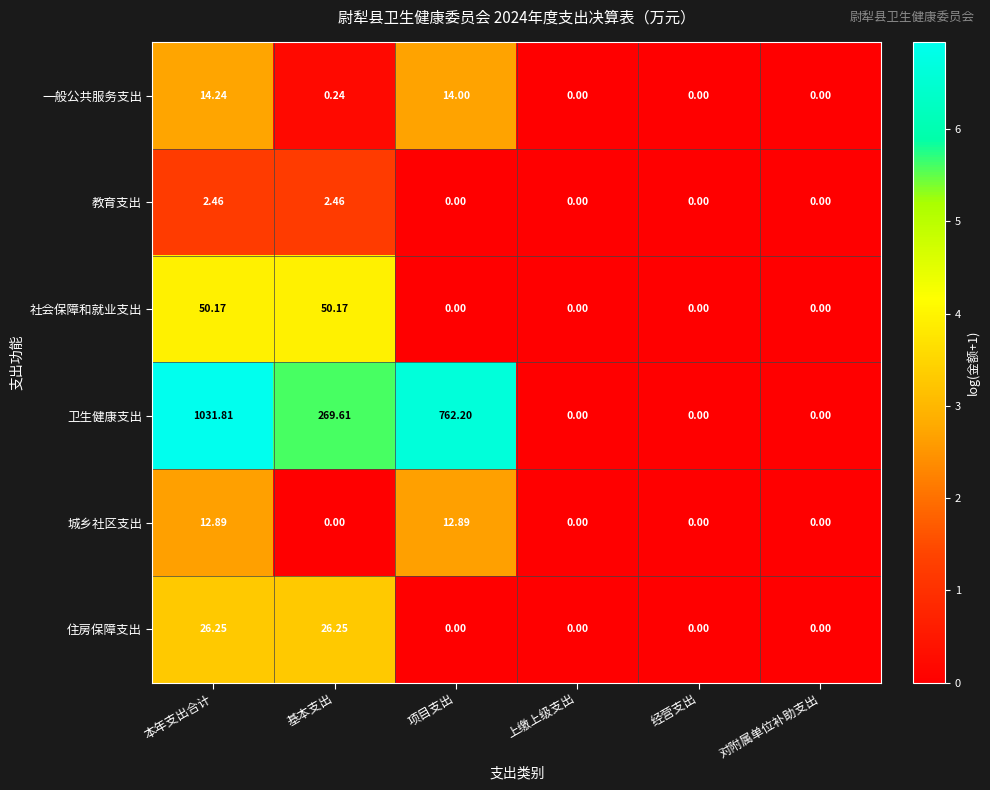

Where is 卫生健康支出 nearest to the value 515?

基本支出